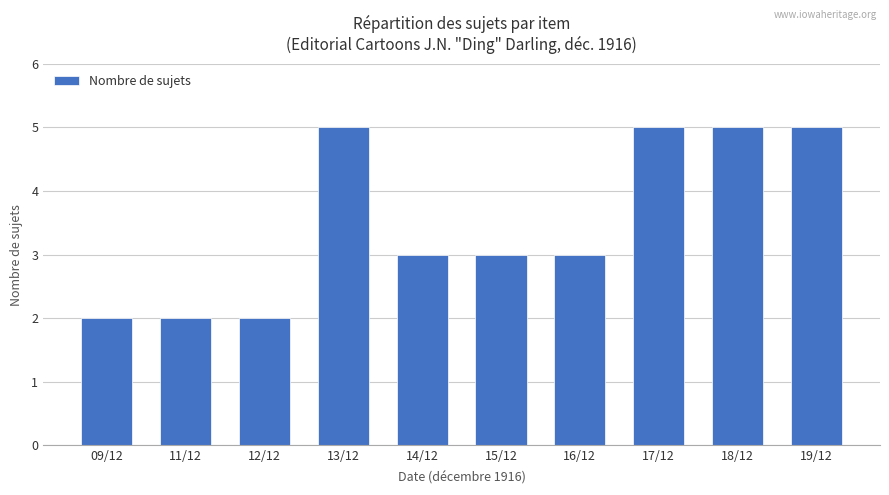

What is the maximum value shown in the chart?

5